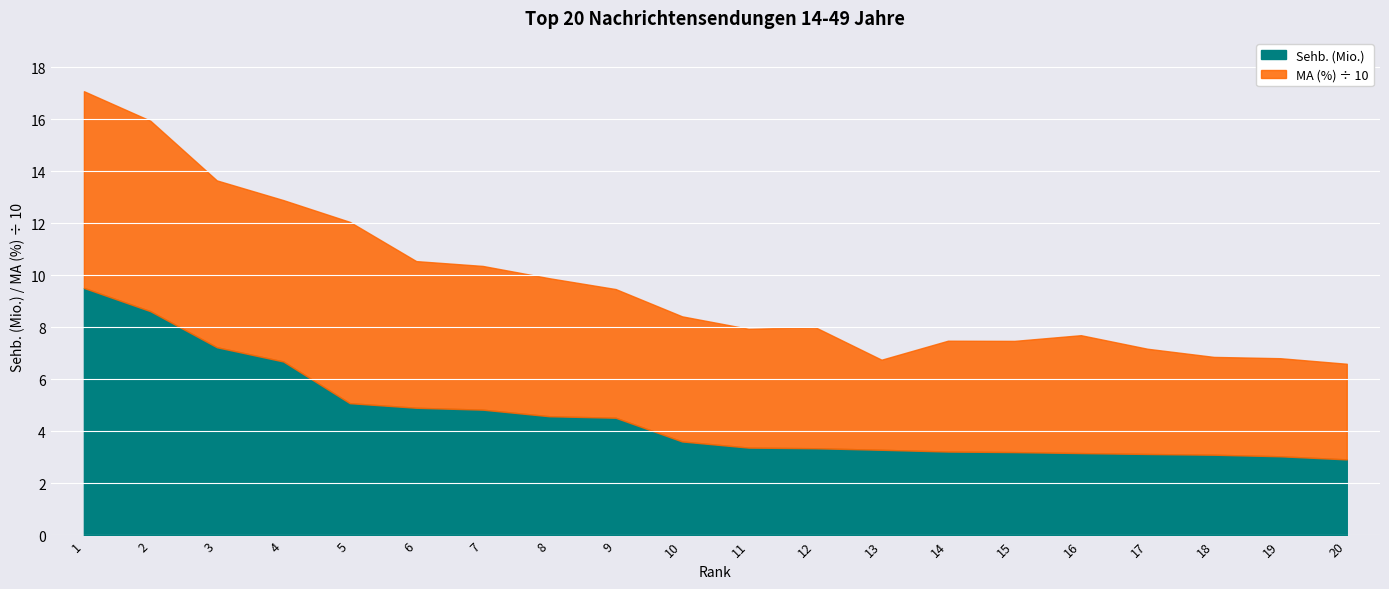

What is the difference between the maximum and minimum values in the MA (%) series?

41.0